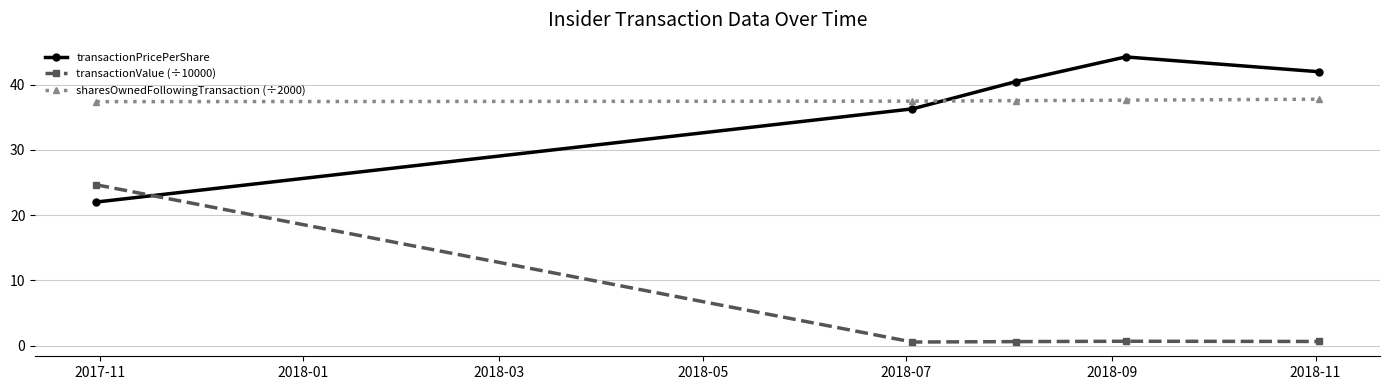

At how many categories does at least one series exceed 3?

5